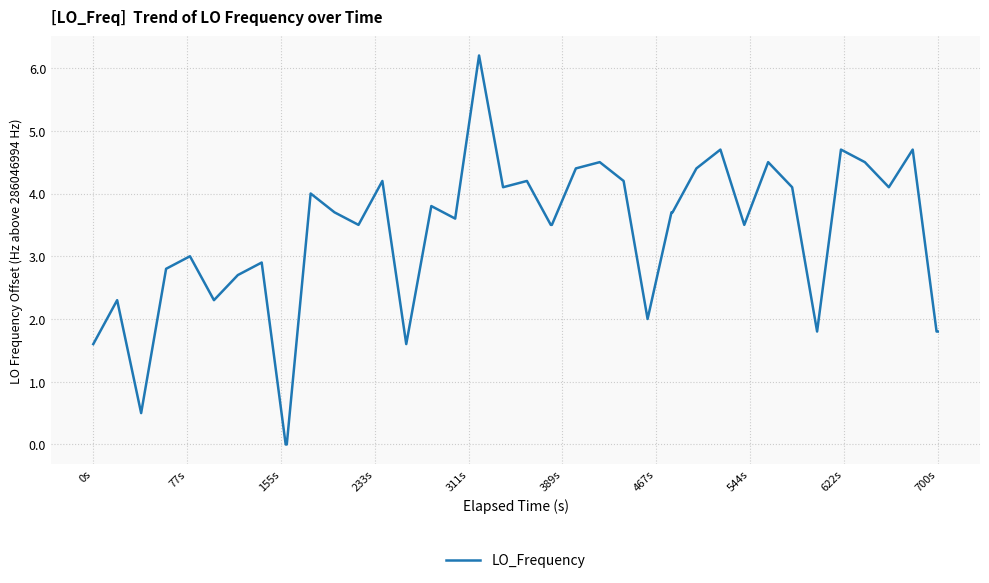

Does the chart display data point markers on the line(s)?

No